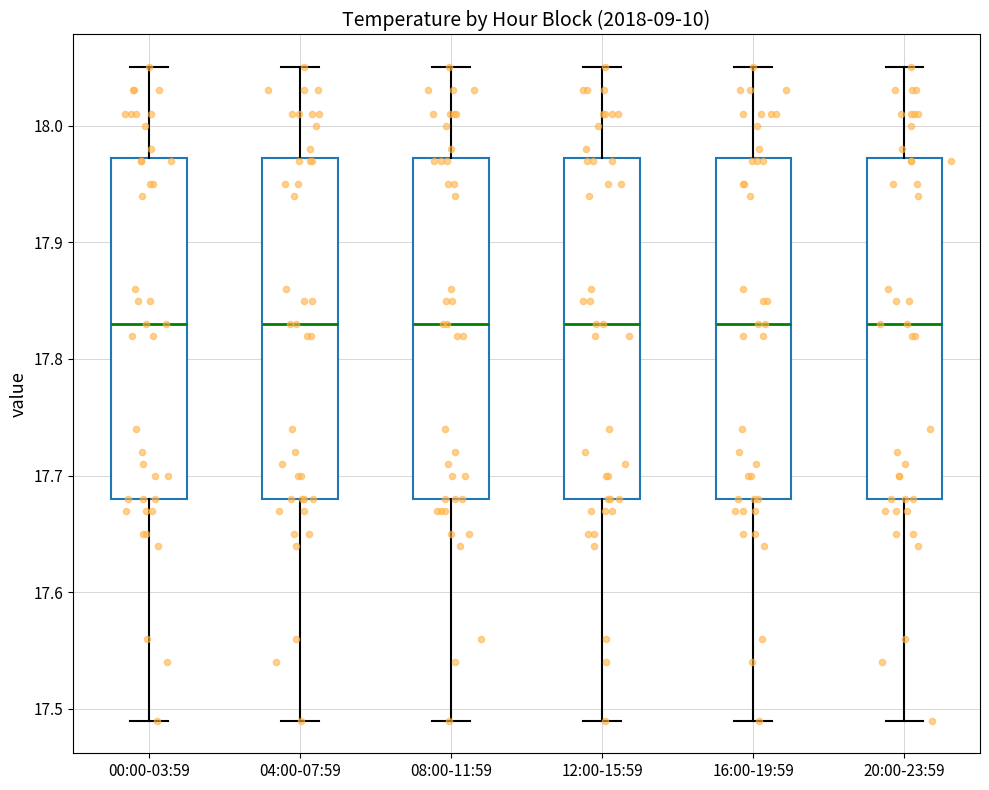

Where is the lower edge of the box for 12:00-15:59 on the y-axis? The values are not printed on the chart, so give them approximately, as read against the axis.

17.68